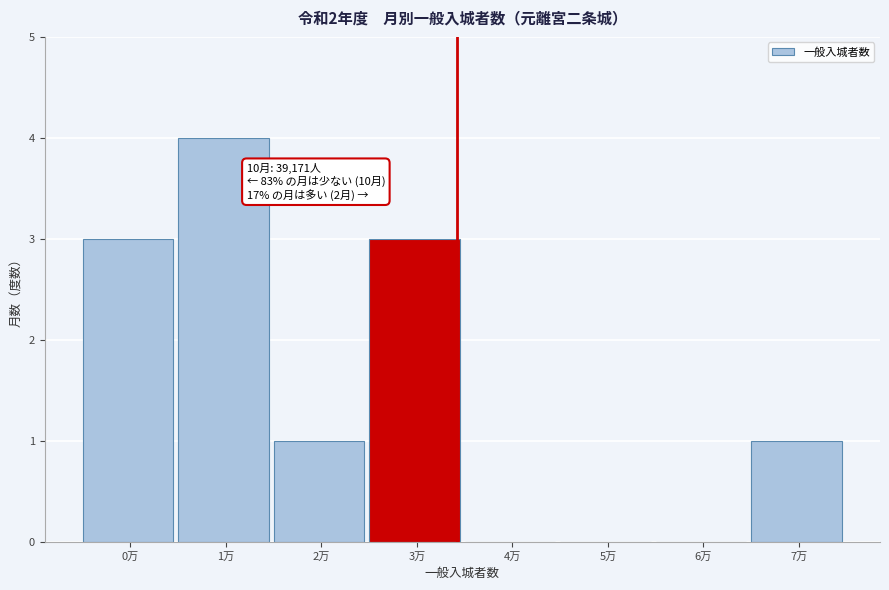

Reading left to right, transcribe all the data shown in this chart.

0万=3	1万=4	2万=1	3万=3	4万=0	5万=0	6万=0	7万=1